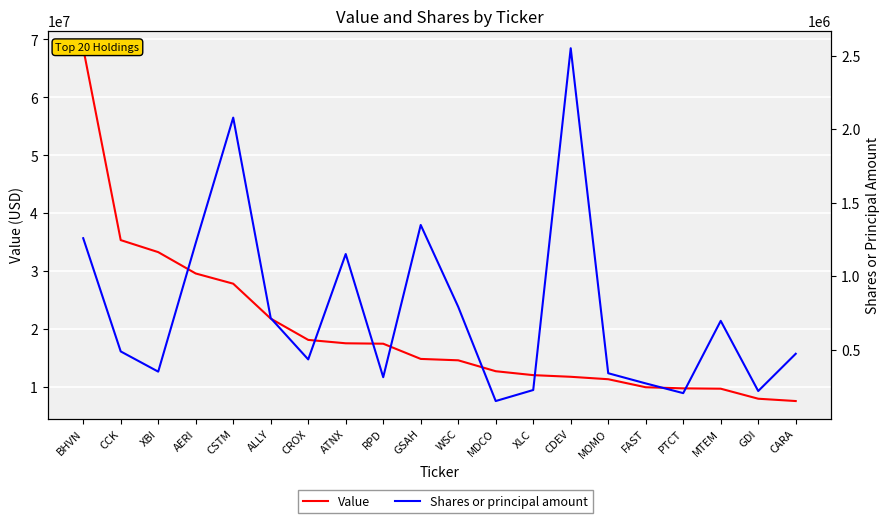

Reading right to left, list all the values displayed in this chart.

Value: CARA=7597000	GDI=7996000	MTEM=9727000	PTCT=9784000	FAST=9977000	MOMO=11361000	CDEV=11781000	XLC=12067000	MDCO=12741000	WSC=14625000	GSAH=14865000	RPD=17488000	ATNX=17561000	CROX=18147000	ALLY=21821000	CSTM=27844000	AERI=29604000	XBI=33289000	CCK=35364000	BHVN=68470000
Shares or principal amount: CARA=471575	GDI=218000	MTEM=695500	PTCT=203711	FAST=270000	MOMO=339149	CDEV=2550000	XLC=225000	MDCO=150000	WSC=790952	GSAH=1347647	RPD=312168	ATNX=1150000	CROX=433213	ALLY=714040	CSTM=2077925	AERI=1224825	XBI=350000	CCK=487507	BHVN=1257720